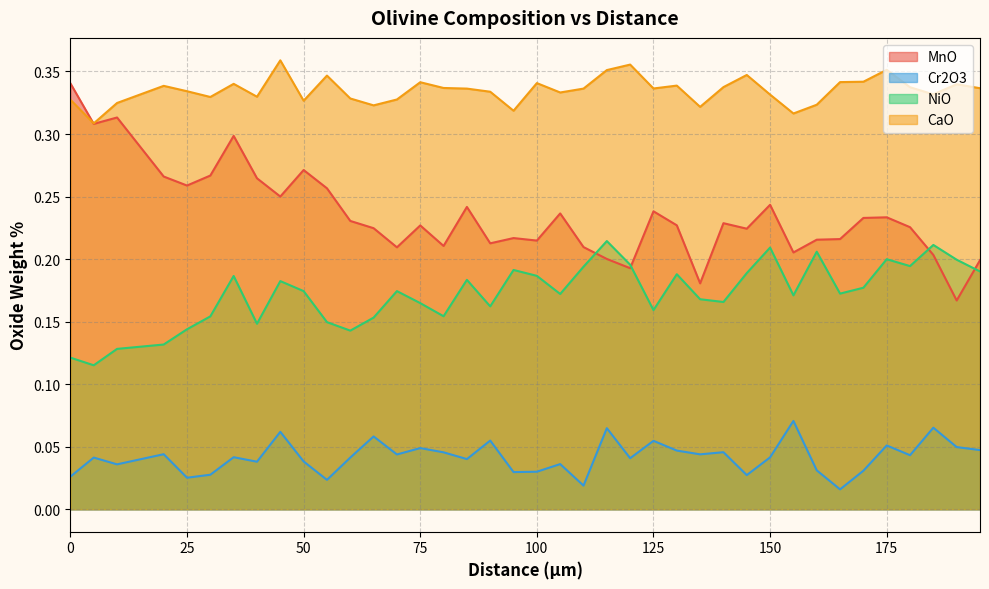

True or false: CaO and Cr2O3 cross at least once.

False